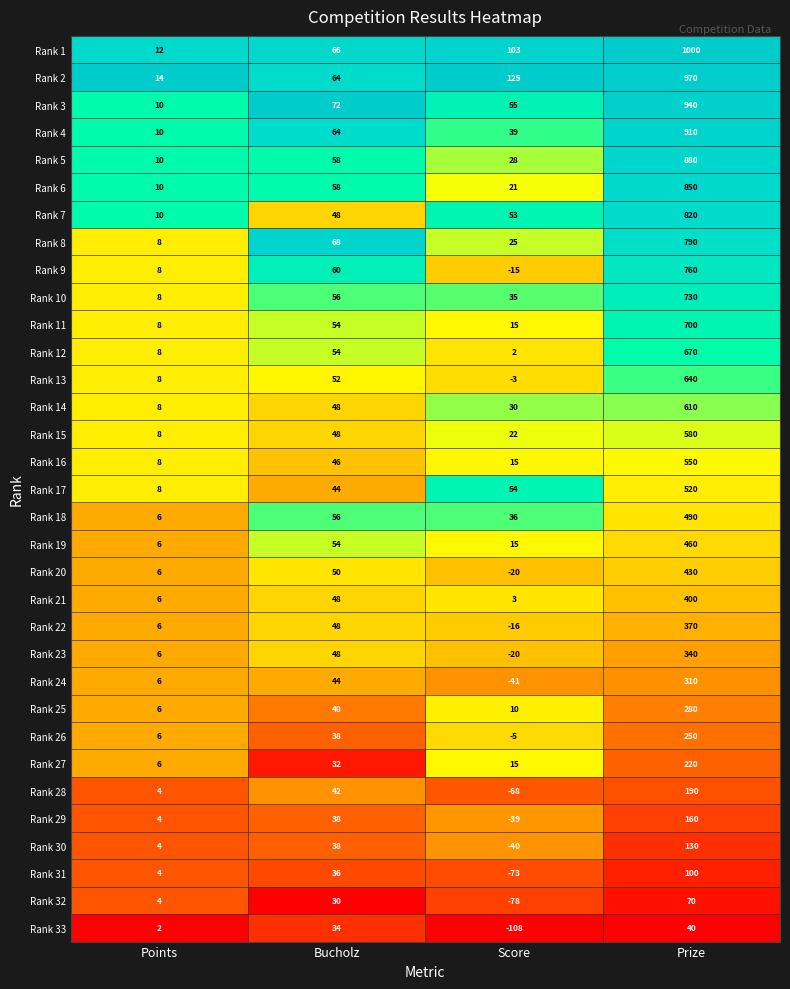

What is the approximate value of Rank 11 at Score?

15